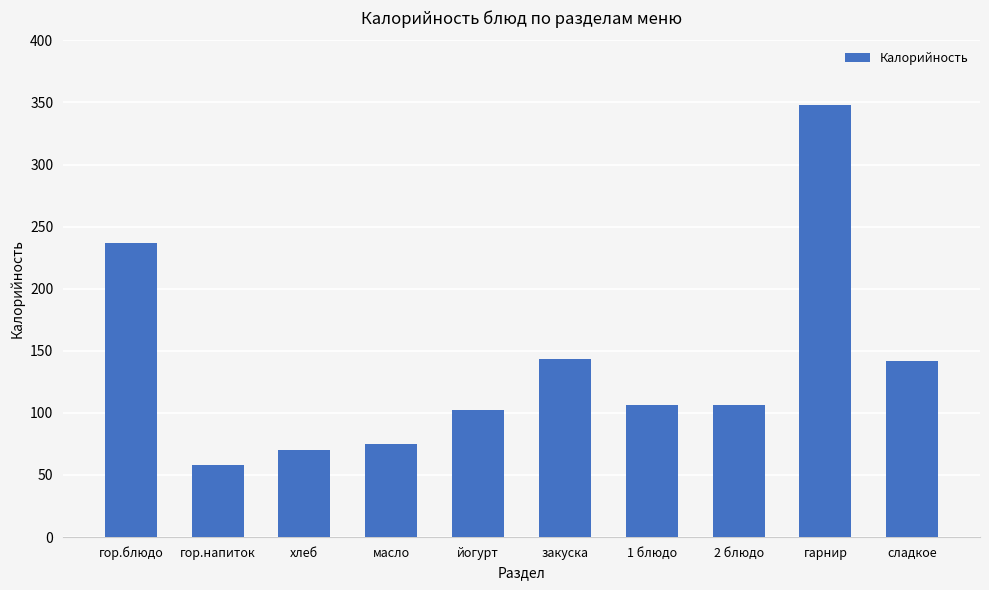

What is the ratio of the value at масло to the value at закуска?

0.5